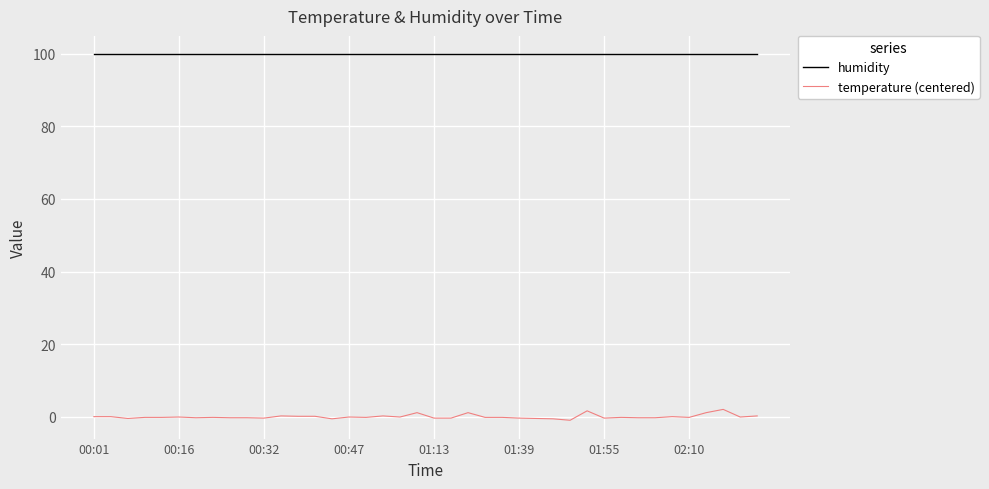

List the series in order of their peak value, lowest first.

temperature (centered), humidity